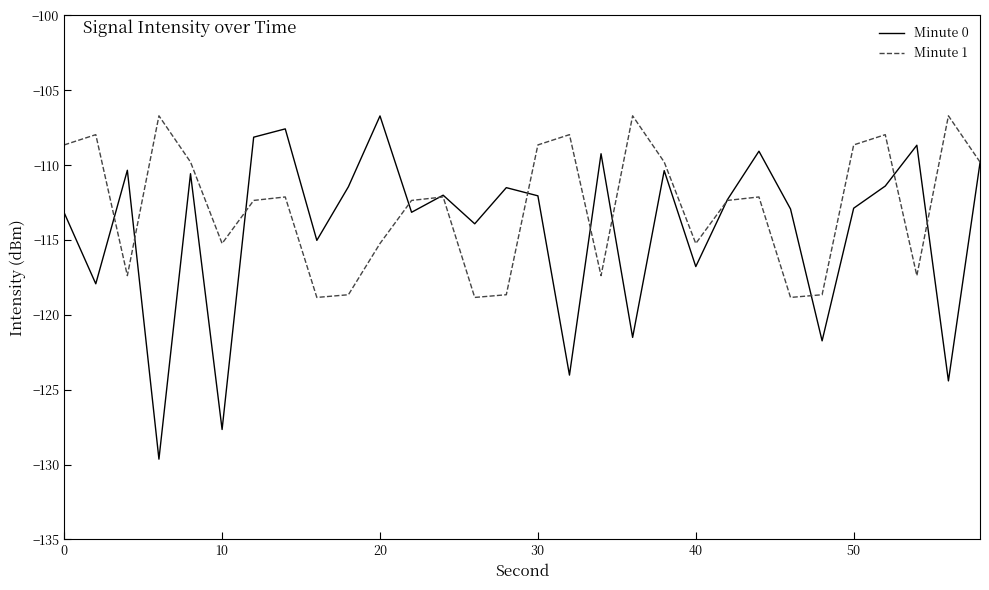

What are all the series names shown in the legend?

Minute 0, Minute 1